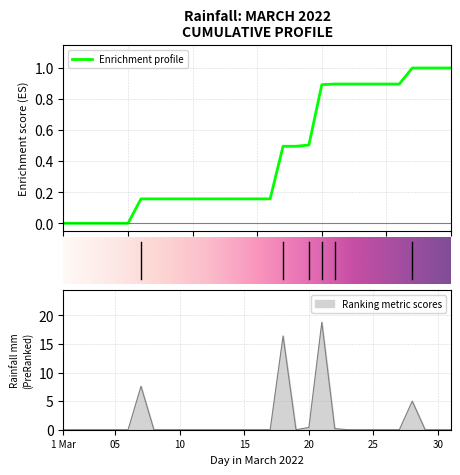

Is it true that the value at 25 is -12.9?

False